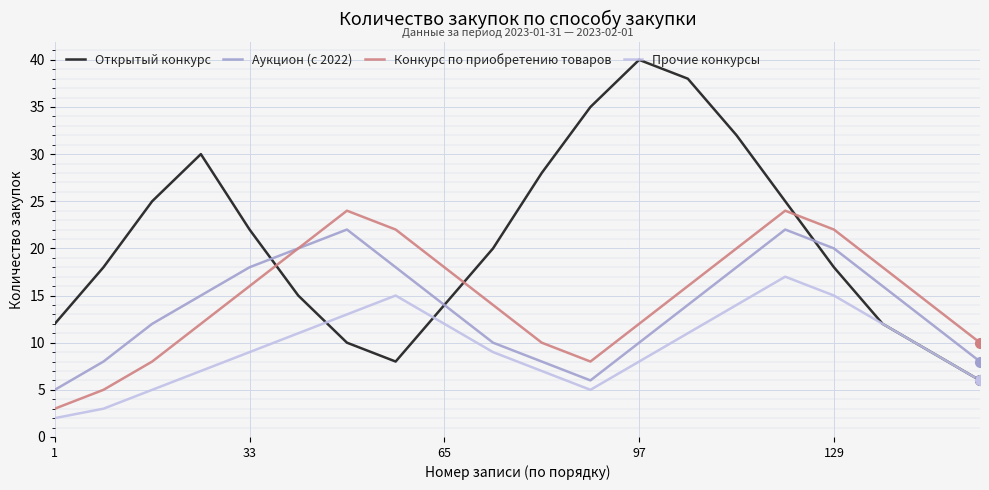

List the series in order of their peak value, highest first.

Открытый конкурс, Конкурс по приобретению товаров, Аукцион (с 2022), Прочие конкурсы